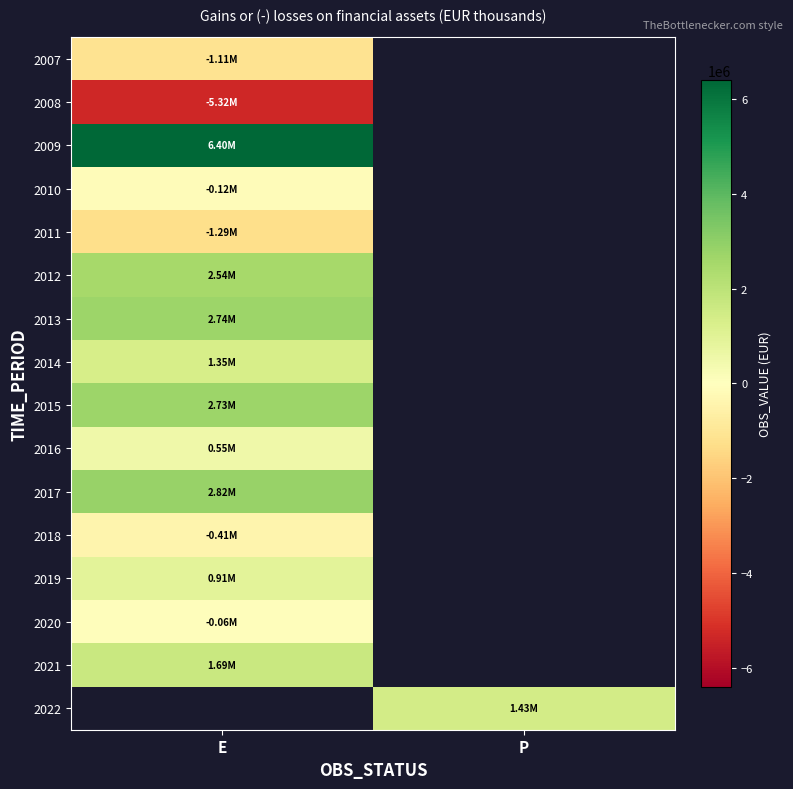

The 2013 series shows 2737456.9 at E. True or false?

True